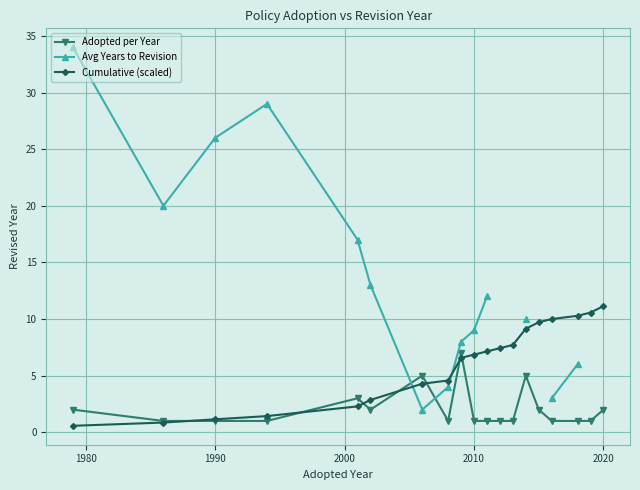

What is the maximum value for Adopted per Year?

7.0